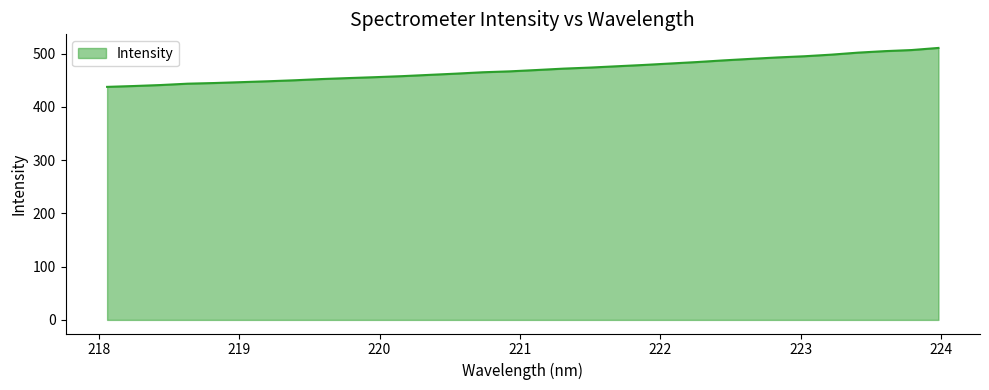

Does the chart display data point markers on the line(s)?

No